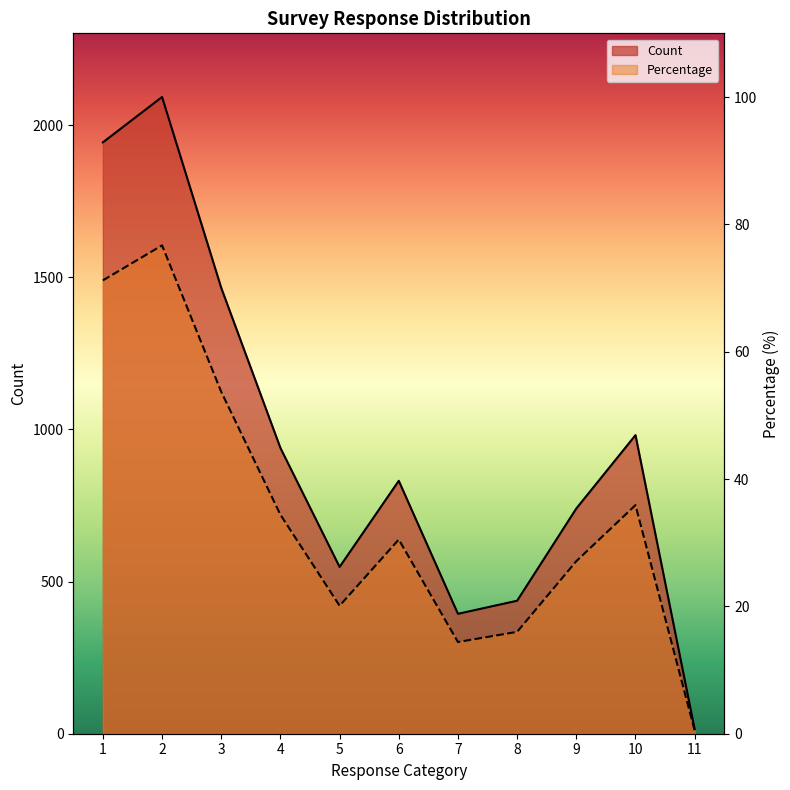

What is the average value of the Count series?

944.1